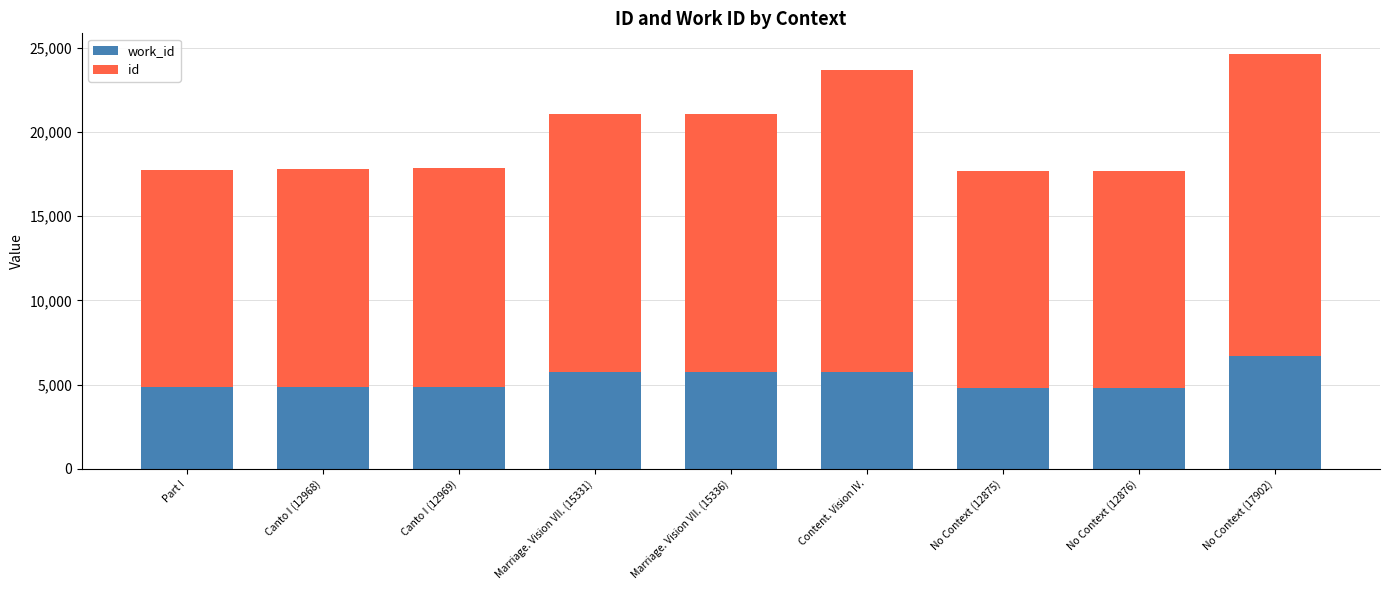

Is it true that work_id equals 4840 at Part I?

True